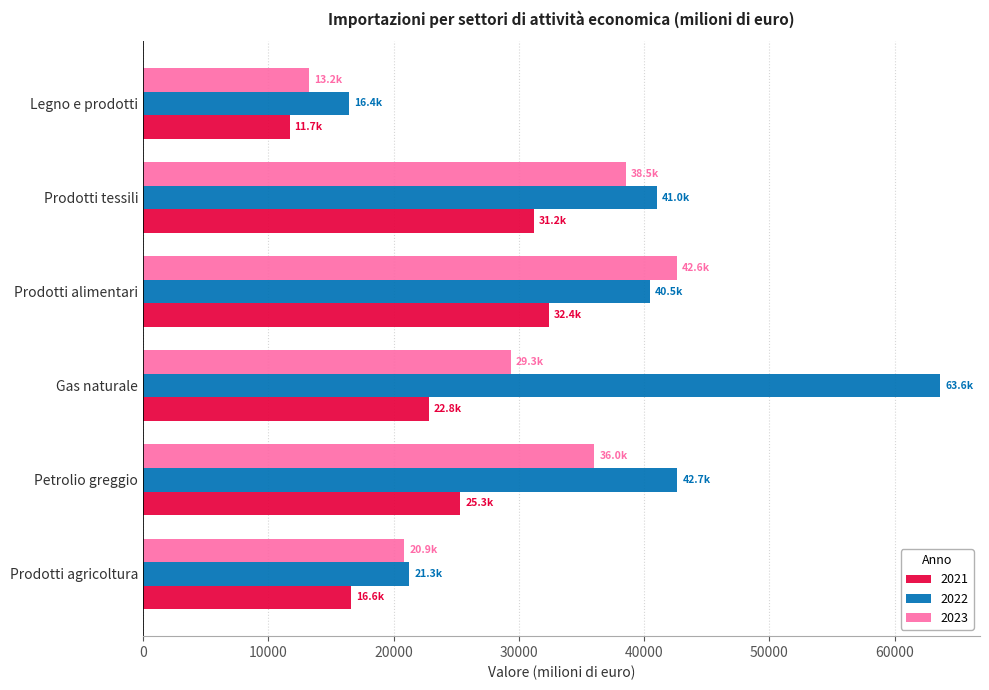

What is the spread (max minus min) of values at Legno e prodotti?

4750.1